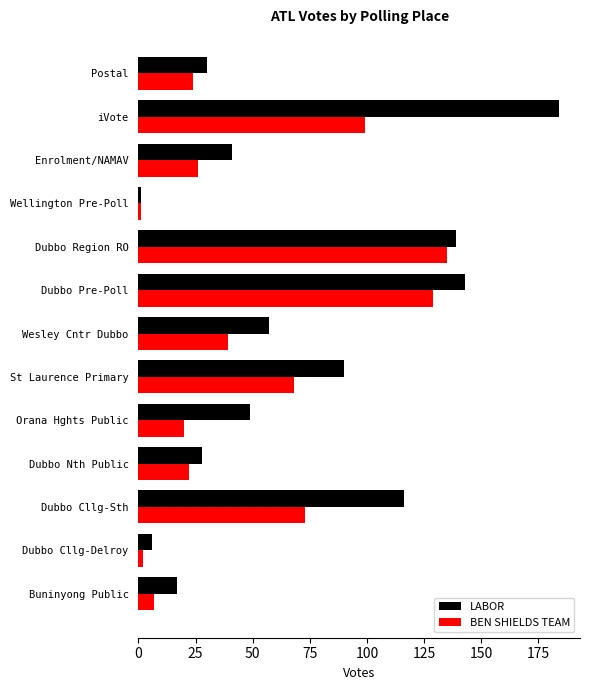

What is the average value of the LABOR series?

69